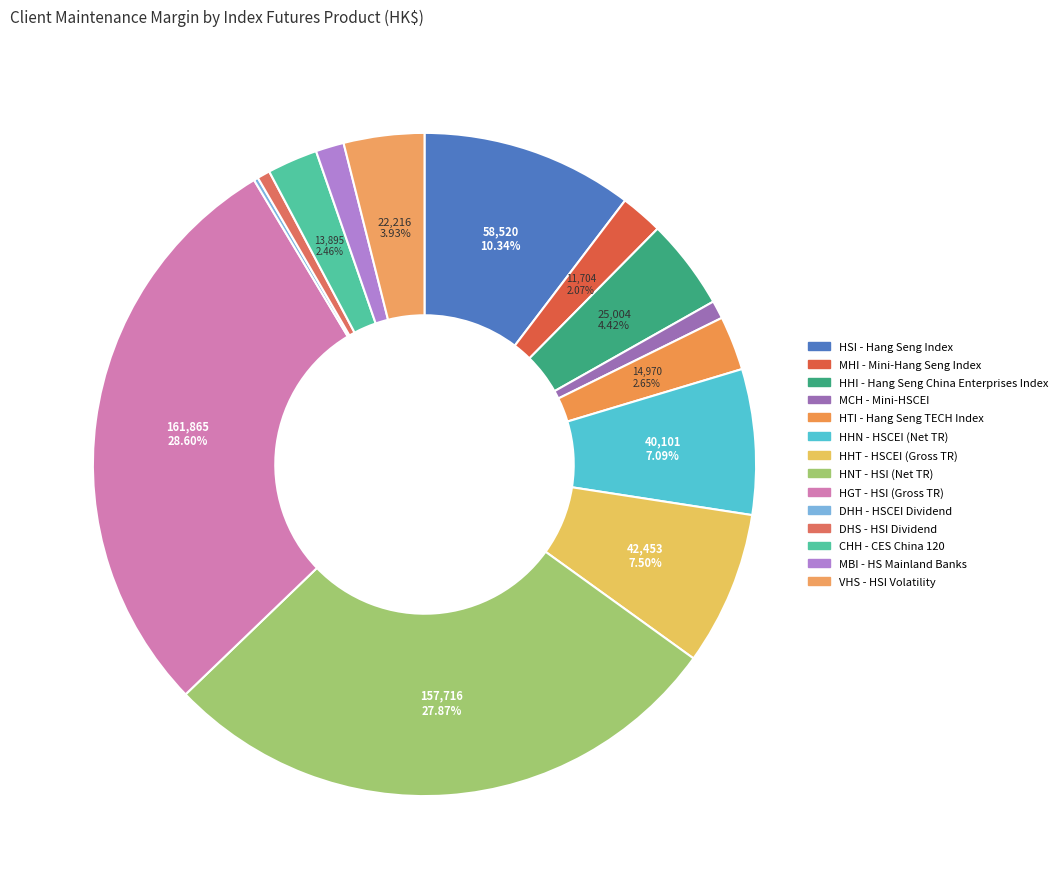

To the nearest percent, what is the difference between the largest and smallest slice percentages?

28%